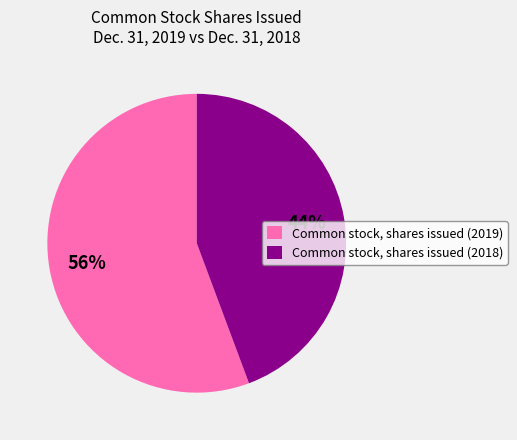

Which category has the smallest portion of the pie?

Common stock, shares issued (2018)